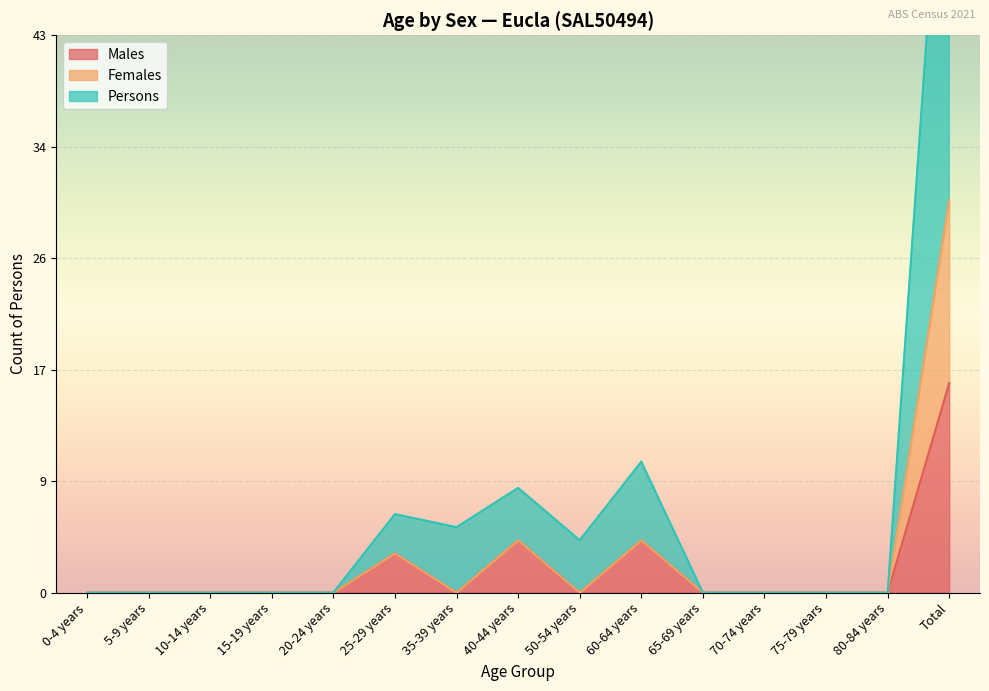

Which series changed the most between 15-19 years and 70-74 years?

Males